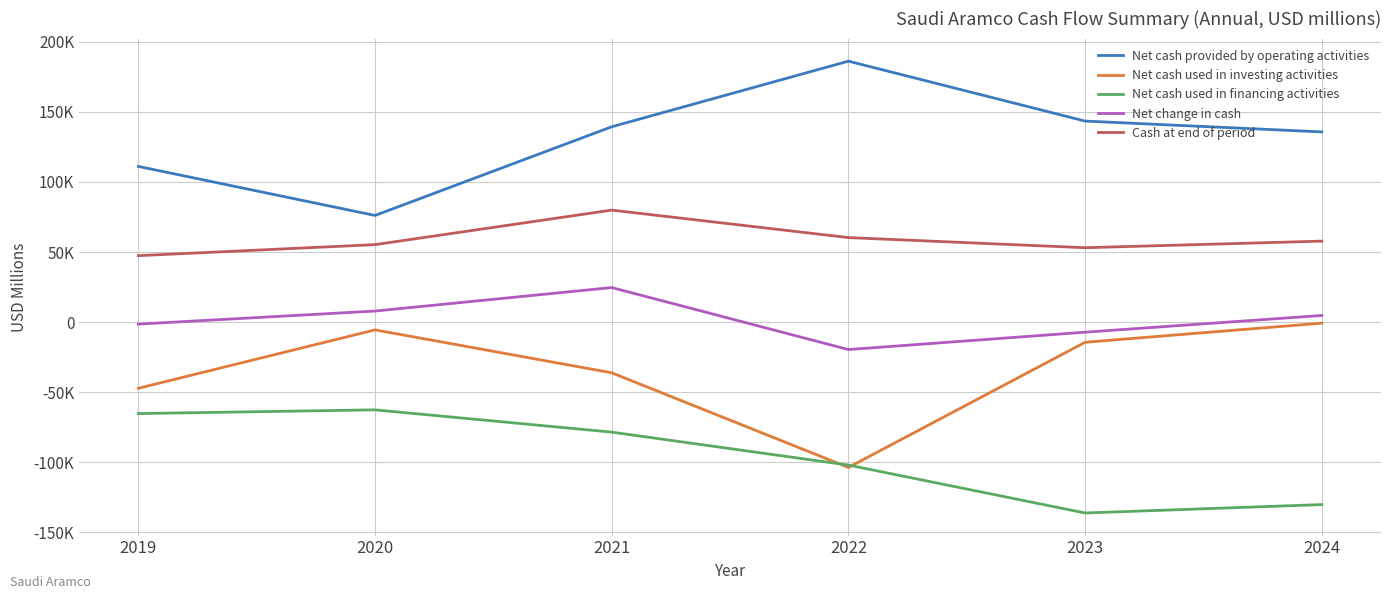

What is the value of the Net cash used in investing activities point at the 6th from the left?

-763